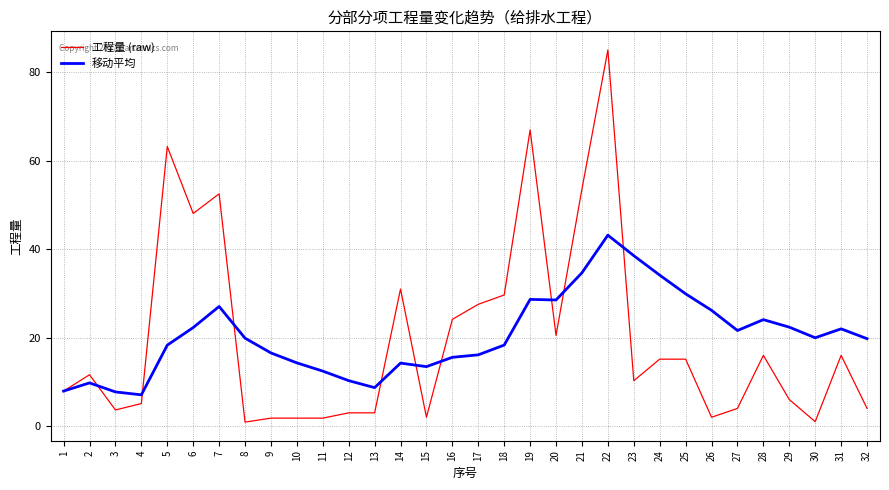

What is the spread (max minus min) of values at 27?

17.6